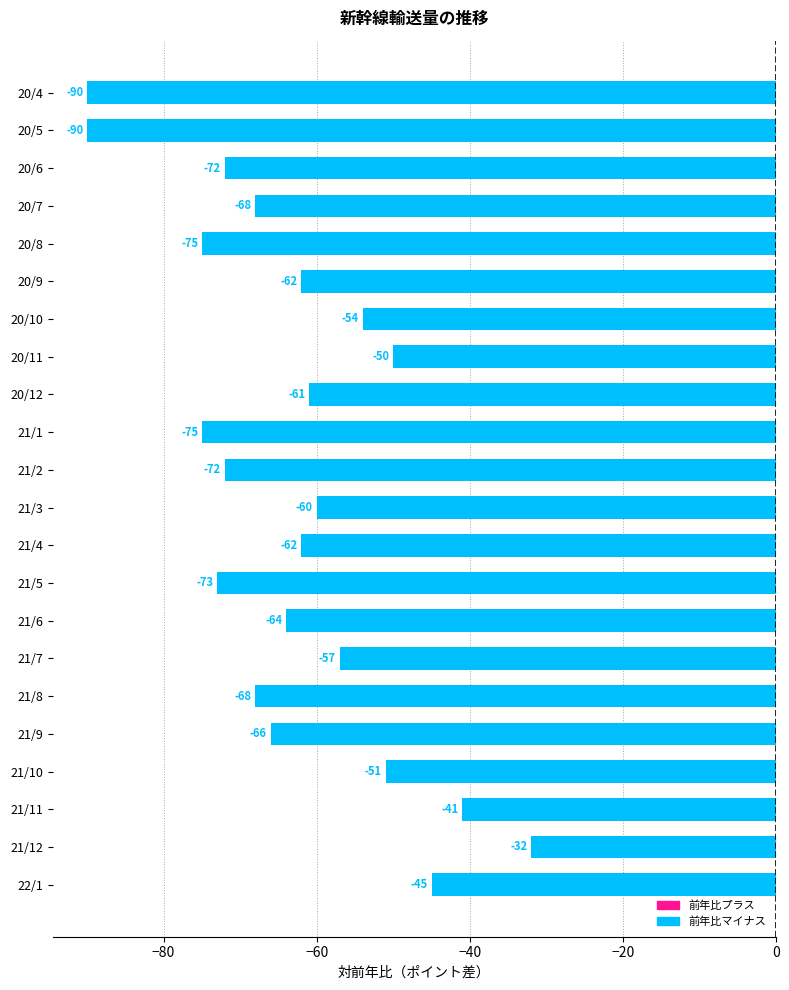

The value at 20/8 is -107. True or false?

False